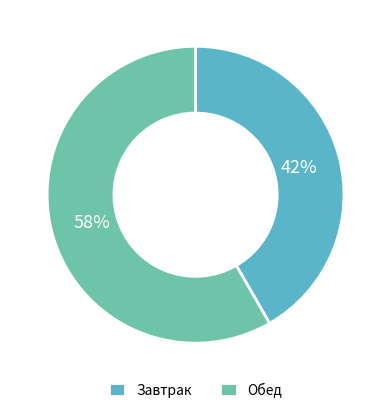

Rank the categories by value from lowest to highest.

Завтрак, Обед